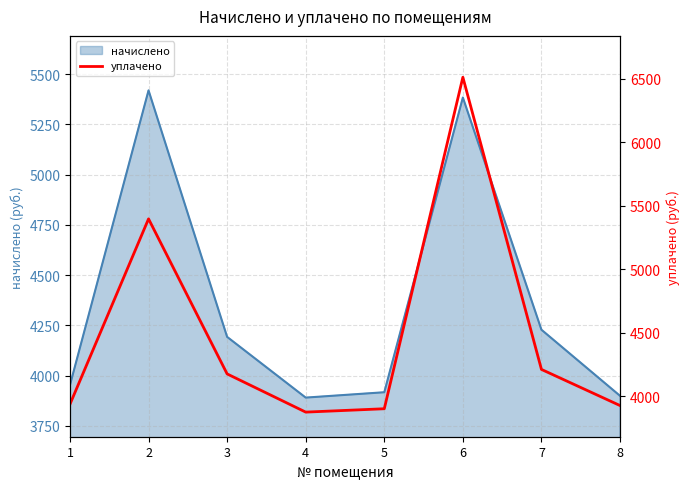

Reading left to right, what are all the values shown in this chart?

1=3936.1	2=5395.4	3=4174.8	4=3874.1	5=3900.7	6=6510.2	7=4210.2	8=3925.8